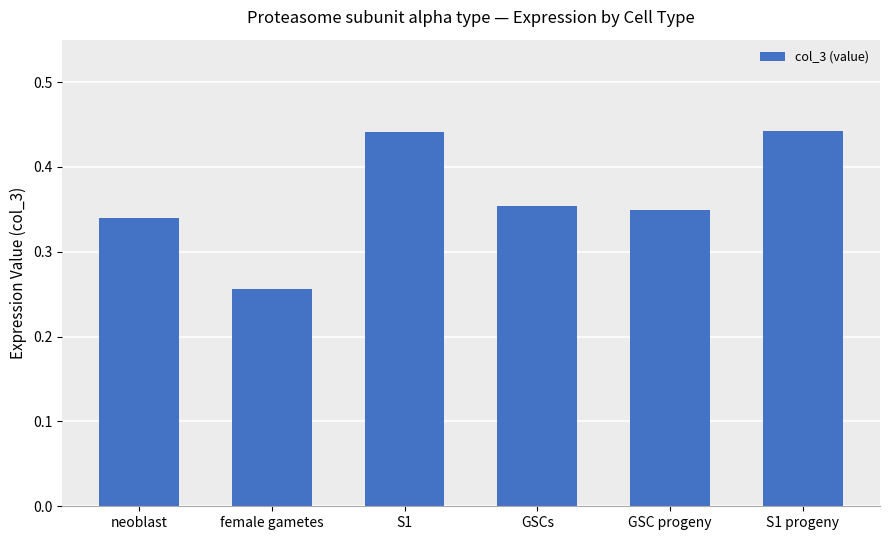

How many bars are there in total?

6